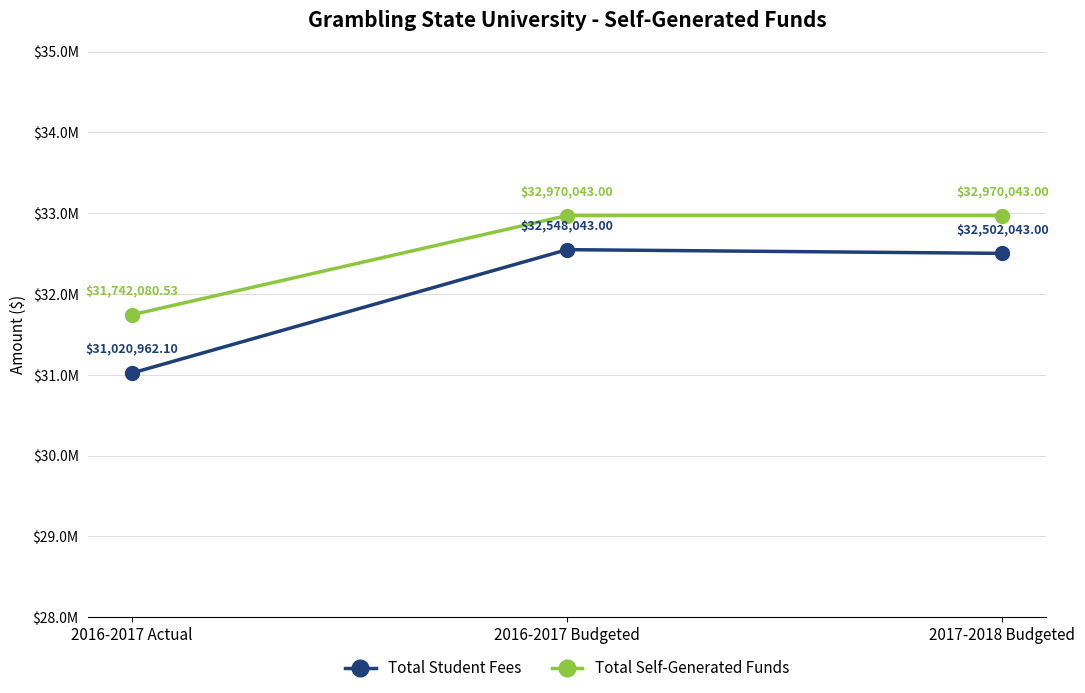

List the labels in order of Total Self-Generated Funds value, largest first.

2016-2017 Budgeted, 2017-2018 Budgeted, 2016-2017 Actual